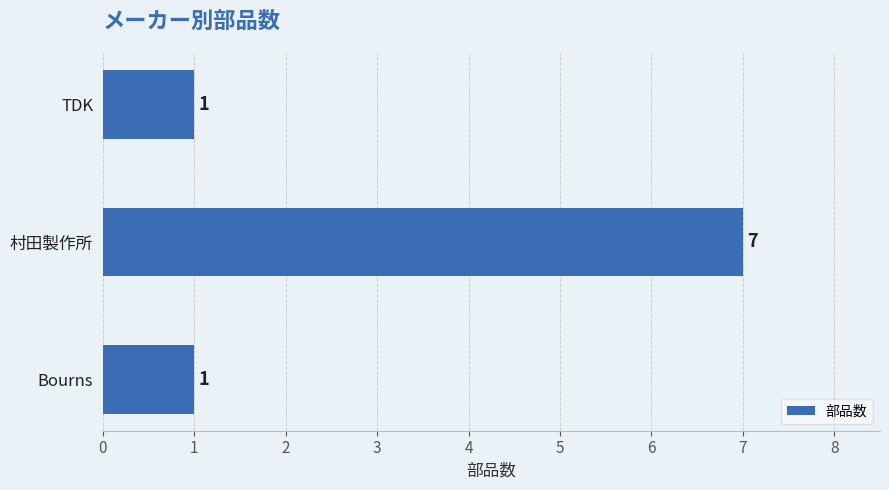

What is the difference between the maximum and minimum values?

6